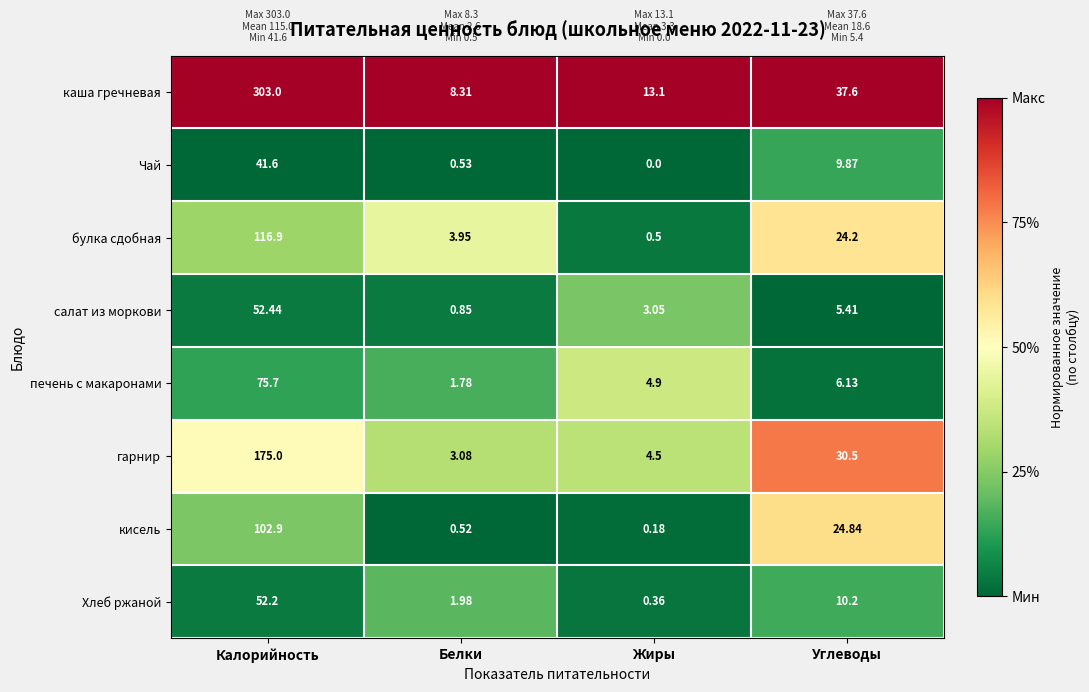

Which series changed the most between Калорийность and Жиры?

каша гречневая